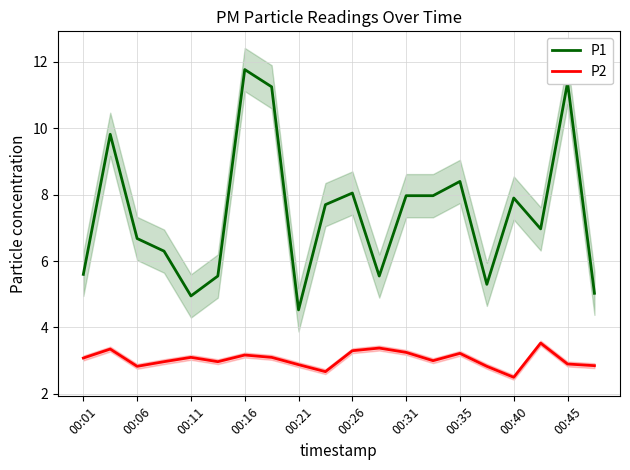

What is the average value of the P1 series?

7.4